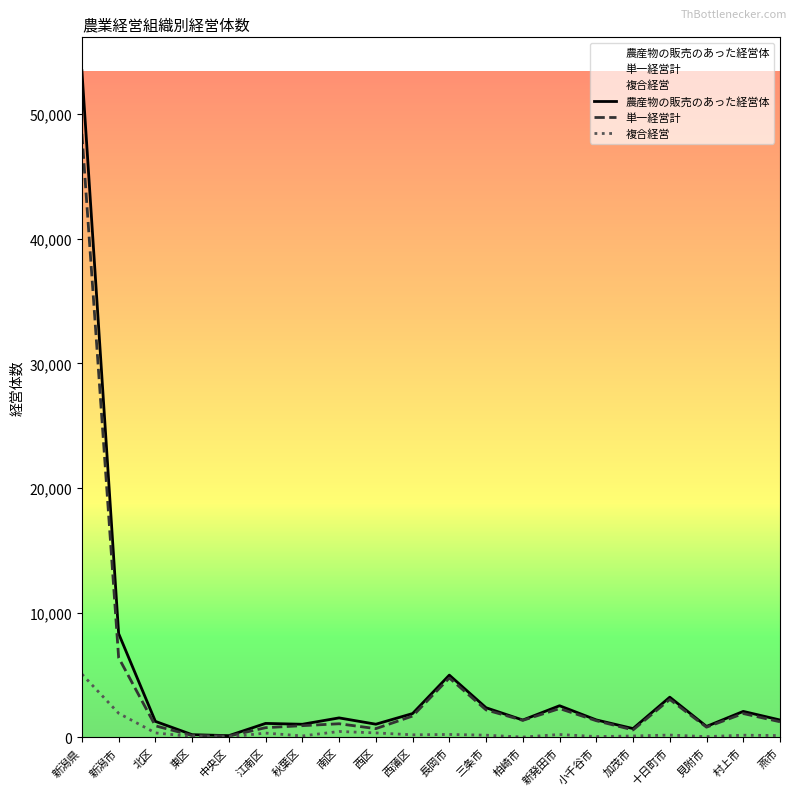

True or false: 複合経営 has a value of 88 at 北区.

False